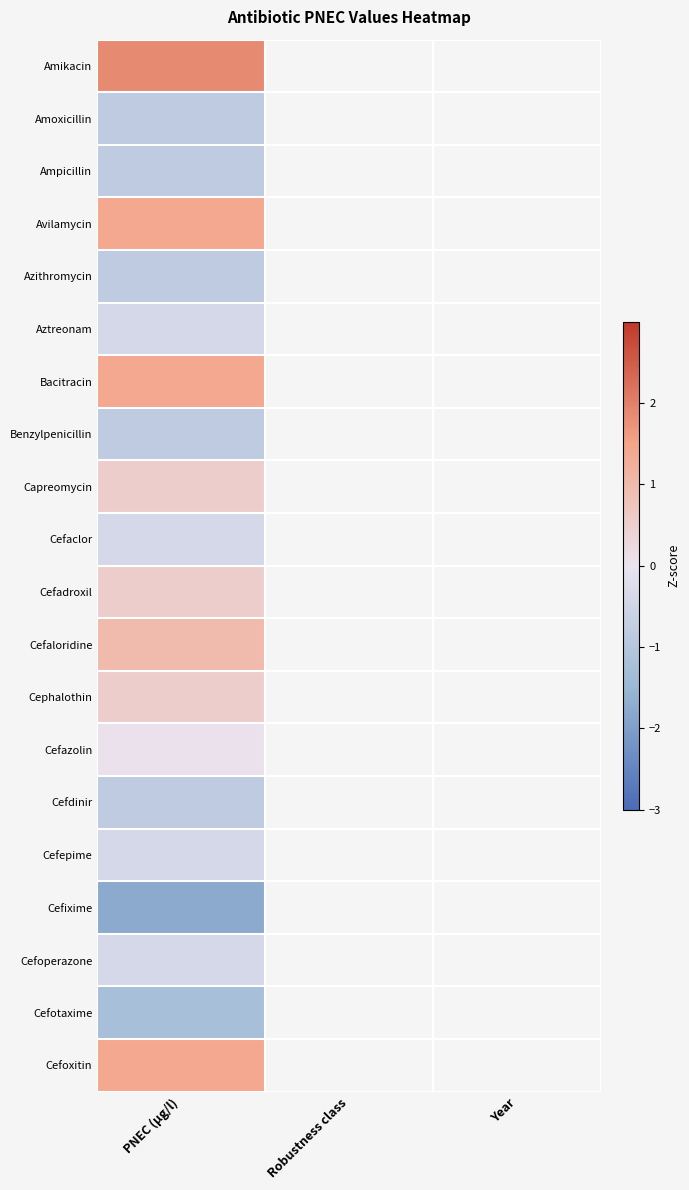

Which category has the lowest value in the Benzylpenicillin series?

PNEC (µg/l)